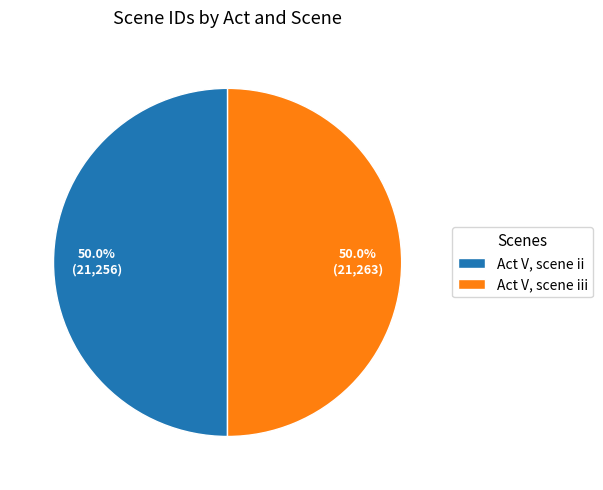

Approximately how many times larger is the value at Act V, scene ii compared to Act V, scene iii?

1.0